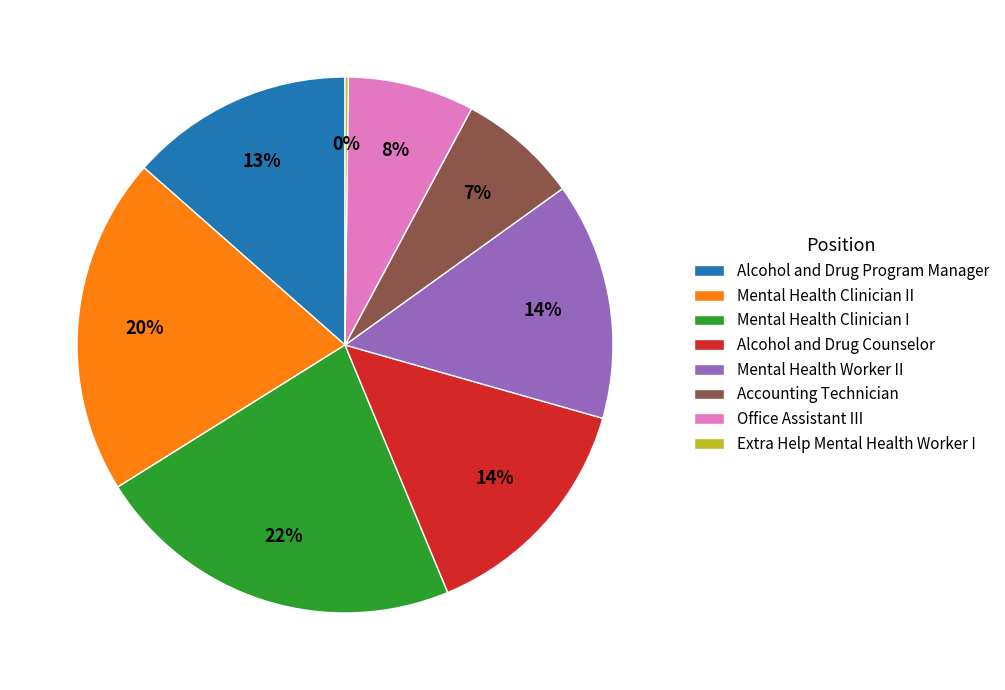

Is the sum of Alcohol and Drug Counselor and Mental Health Clinician I greater than half?

No